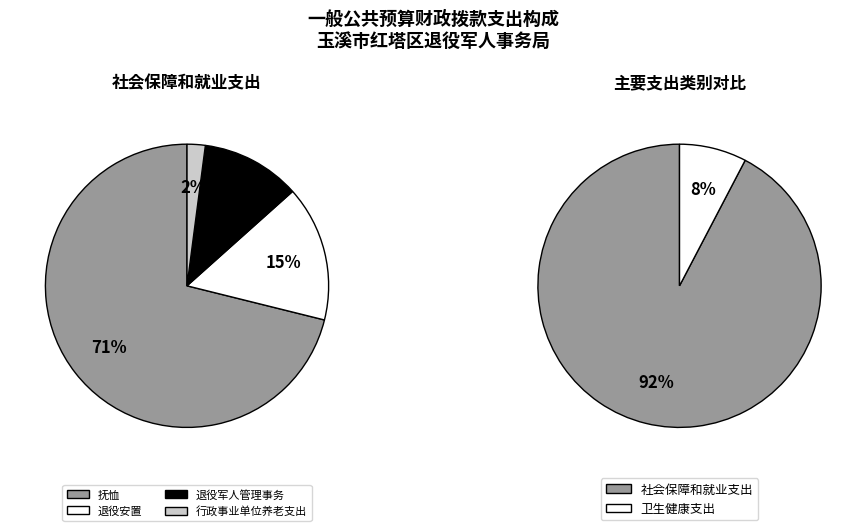

How many slices are in this pie chart?

4